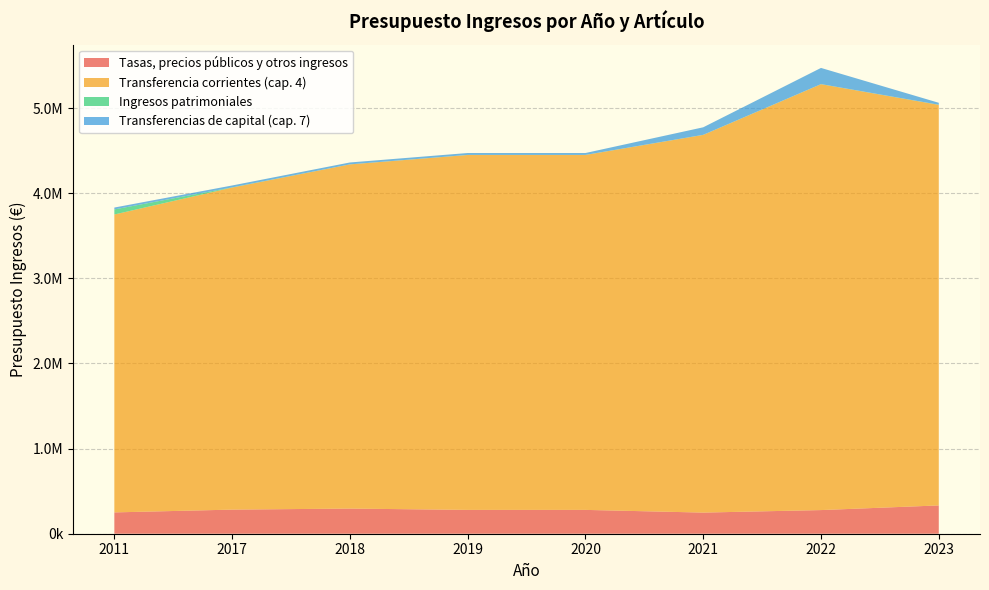

Reading right to left, extract all data points from this chart.

Tasas, precios públicos y otros ingresos: 332468.8	277772.3	248300.0	279935.0	279935.0	295386.0	283170.0	250500.0
Transferencia corrientes (cap. 4): 4705938.2	5003555.9	4437178.9	4169653.5	4169653.5	4043570.5	3783692.0	3500000.0
Ingresos patrimoniales: 2000.0	1245.0	1245.0	1245.0	1245.0	750.0	2500.0	59605.0
Transferencias de capital (cap. 7): 22500.0	190000.0	88279.0	22000.0	22000.0	22000.0	22000.0	22000.0